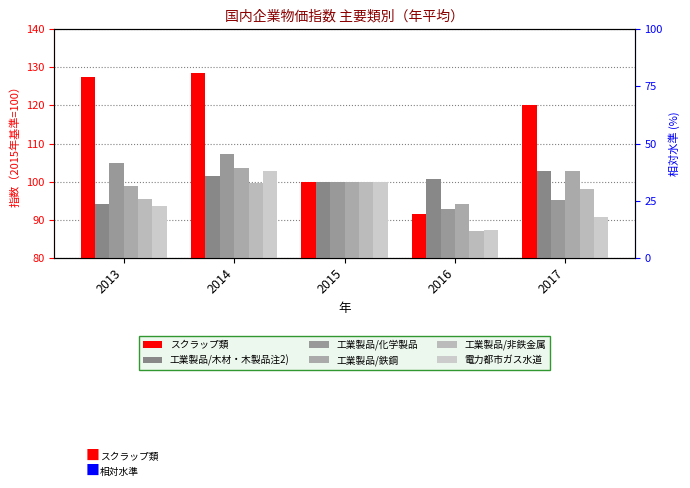

Reading left to right, transcribe all the data shown in this chart.

スクラップ類: 127.5	128.6	100.0	91.4	120.2
工業製品/木材・木製品注2): 94.1	101.5	100.0	100.7	102.8
工業製品/化学製品: 104.9	107.3	100.0	92.9	95.1
工業製品/鉄鋼: 98.8	103.6	100.0	94.1	102.8
工業製品/非鉄金属: 95.4	99.6	100.0	87.1	98.1
電力都市ガス水道: 93.6	102.9	100.0	87.2	90.7